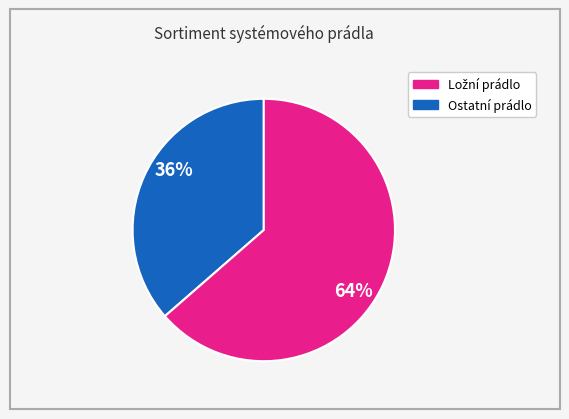

Does any single category account for the majority?

Yes